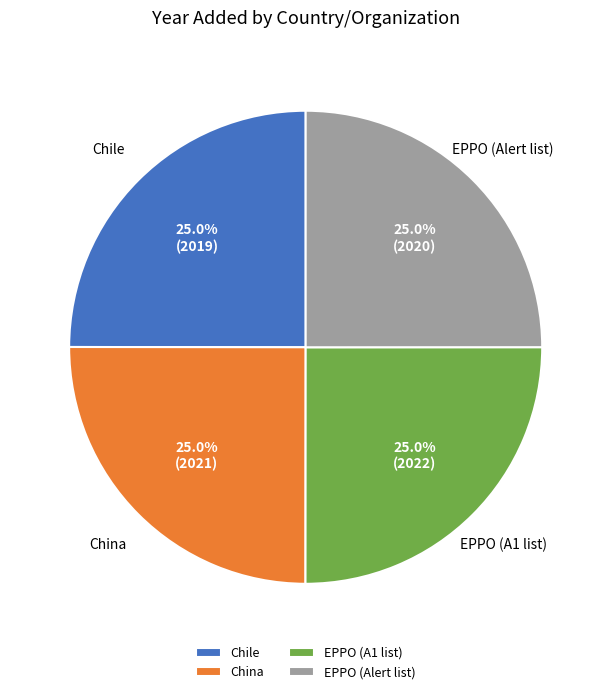

Does China account for over 50% of the chart?

No